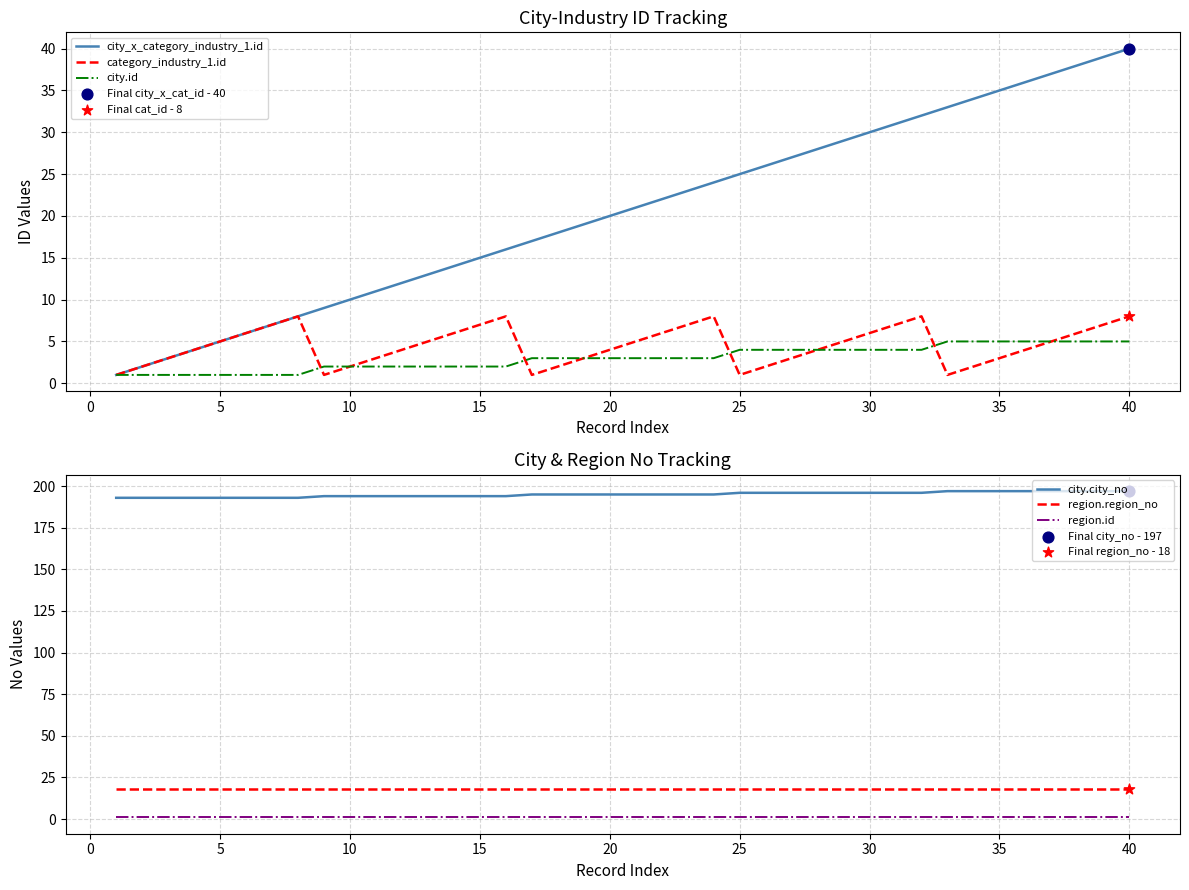

The category_industry_1.id series shows 5 at 35. True or false?

False